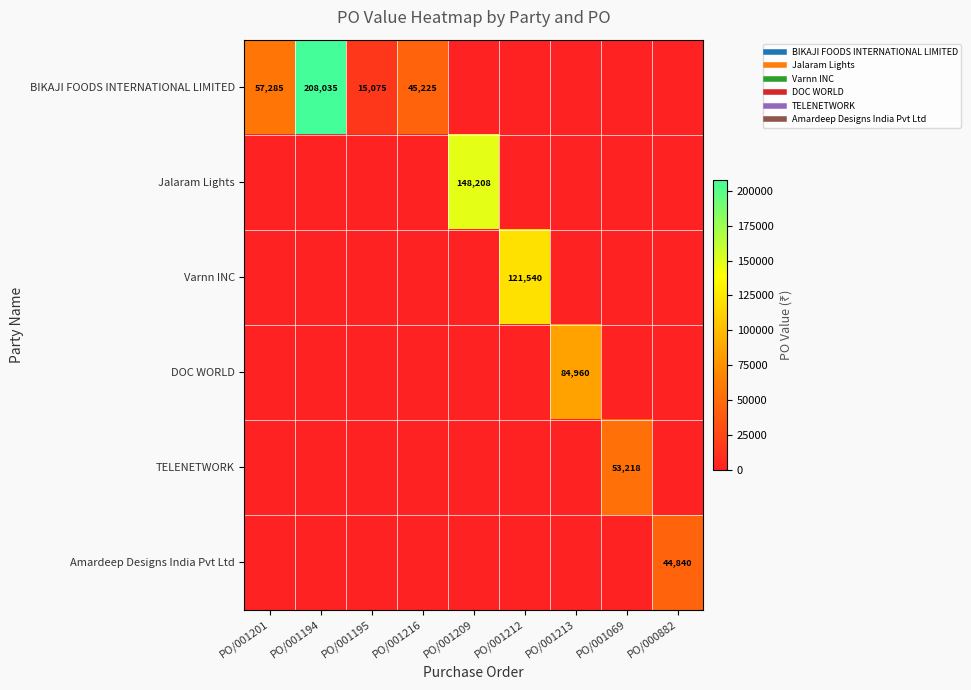

Which has a higher value, PO/001201 or PO/001216?

PO/001201